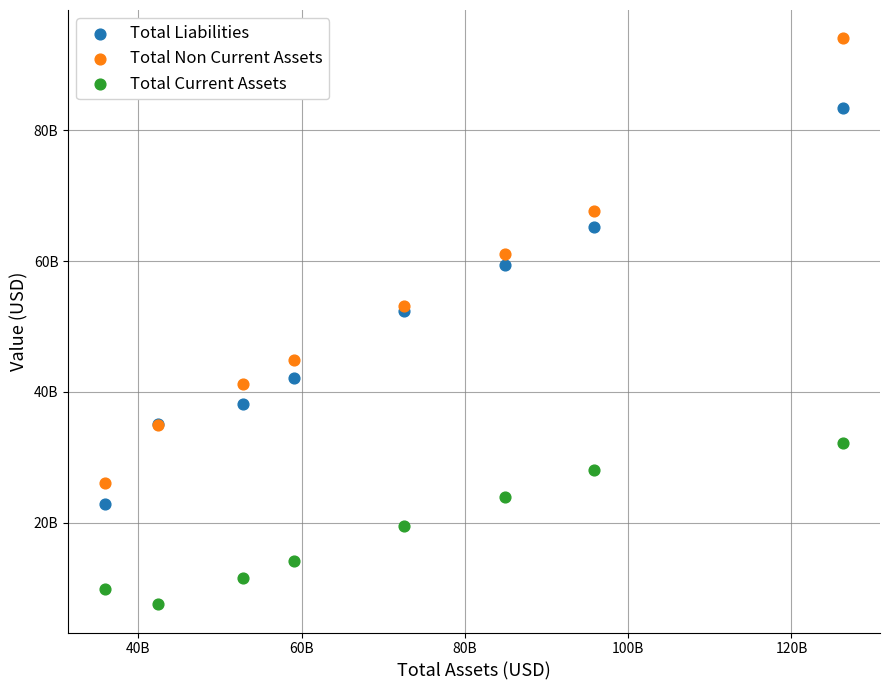

What are all the series names shown in the legend?

Total Liabilities, Total Non Current Assets, Total Current Assets